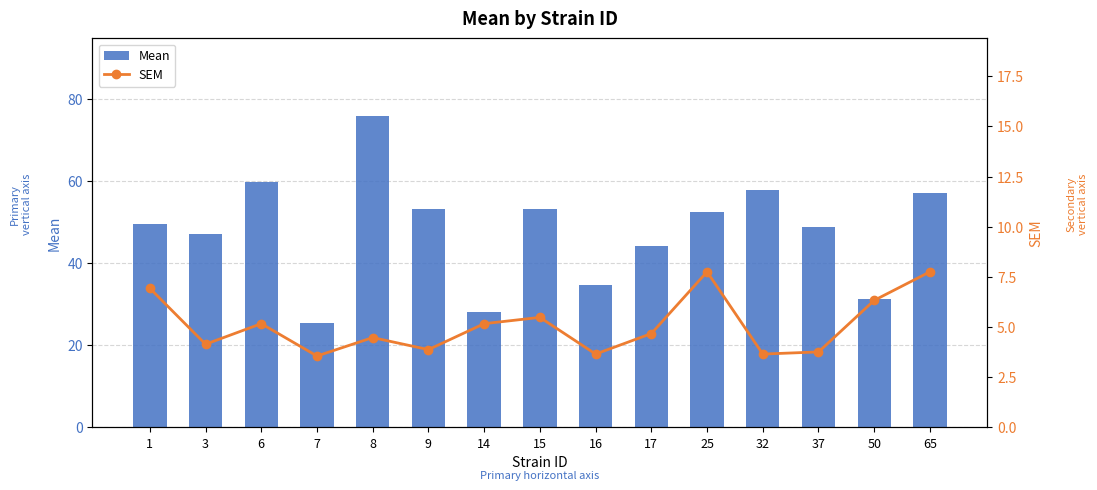

List the series in order of their peak value, highest first.

Mean, SEM